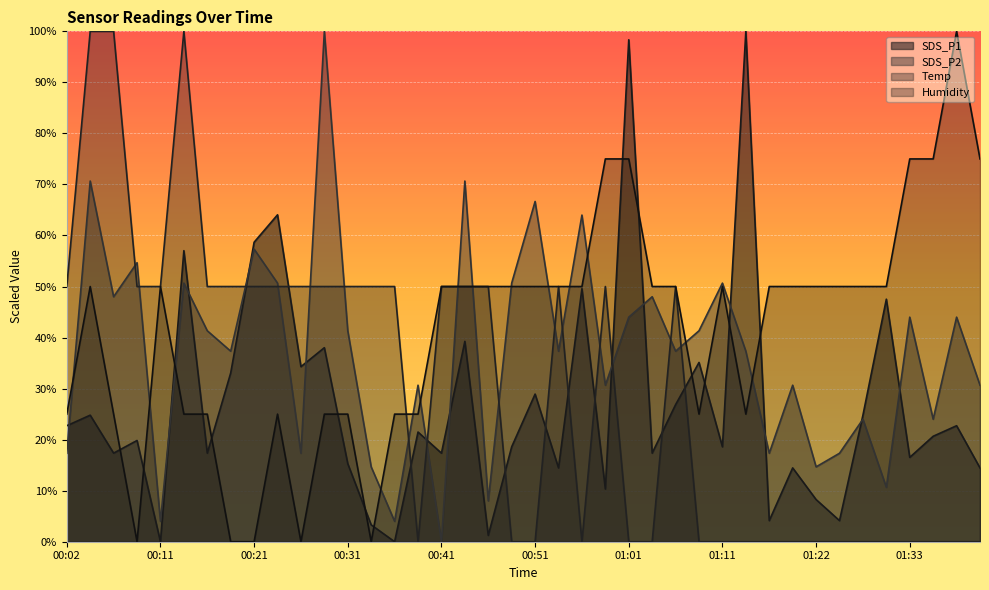

True or false: SDS_P2 and Temp intersect in this chart.

True